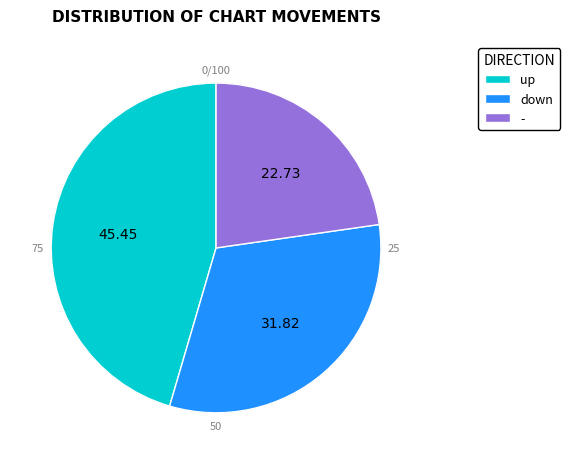

Is - the majority of the pie?

No